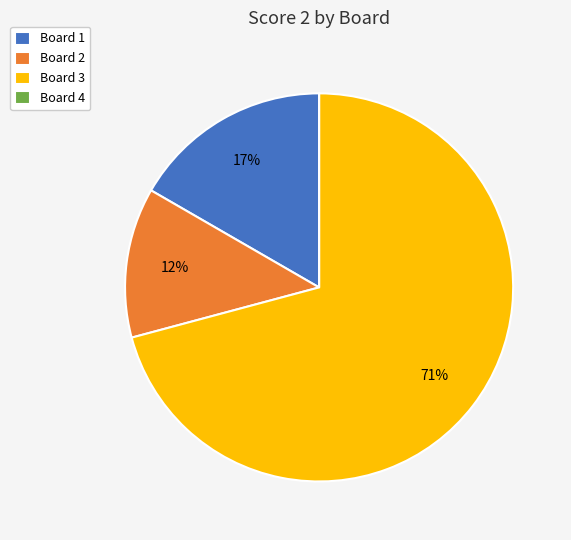

To the nearest percent, what percentage of the pie is Board 1?

17%